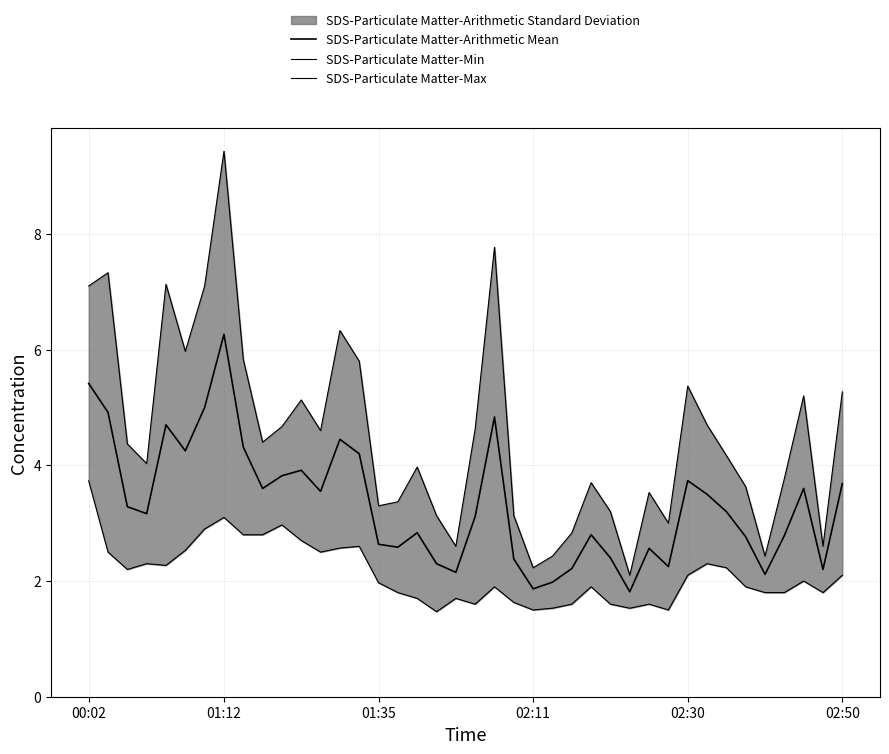

What is the average value of the SDS-Particulate Matter-Arithmetic Mean series?

3.3